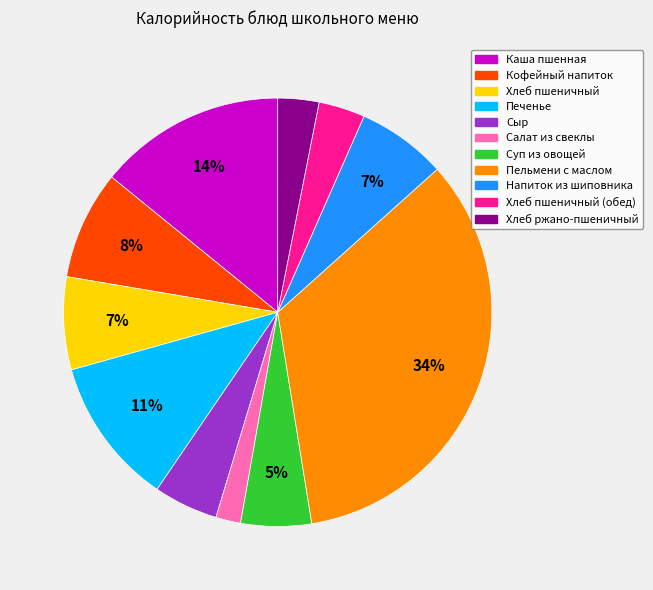

Is there any slice that represents more than half of the pie?

No